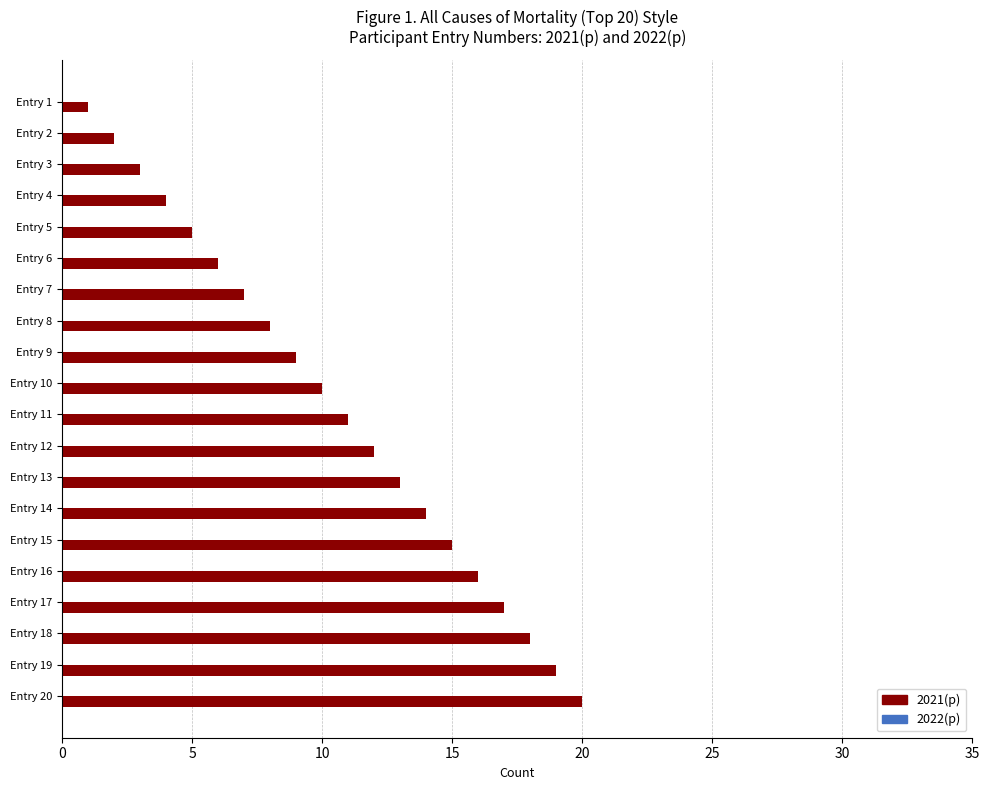

The chart shows a value of 17 at Entry 17. True or false?

True